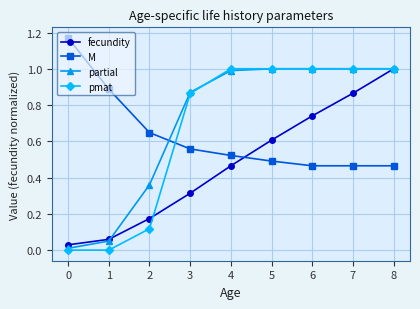

Is this an area chart (filled region under the line)?

No